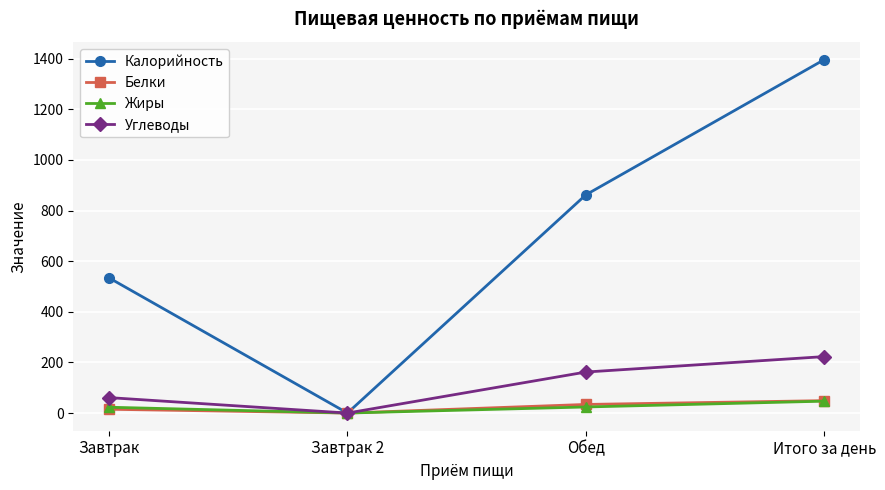

At which label is Углеводы closest to 111?

Завтрак